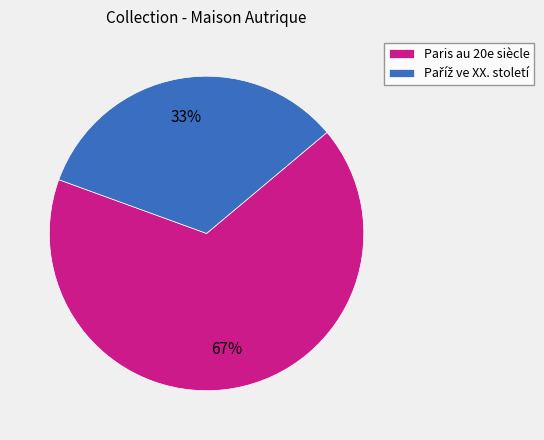

How many segments does this pie chart have?

2